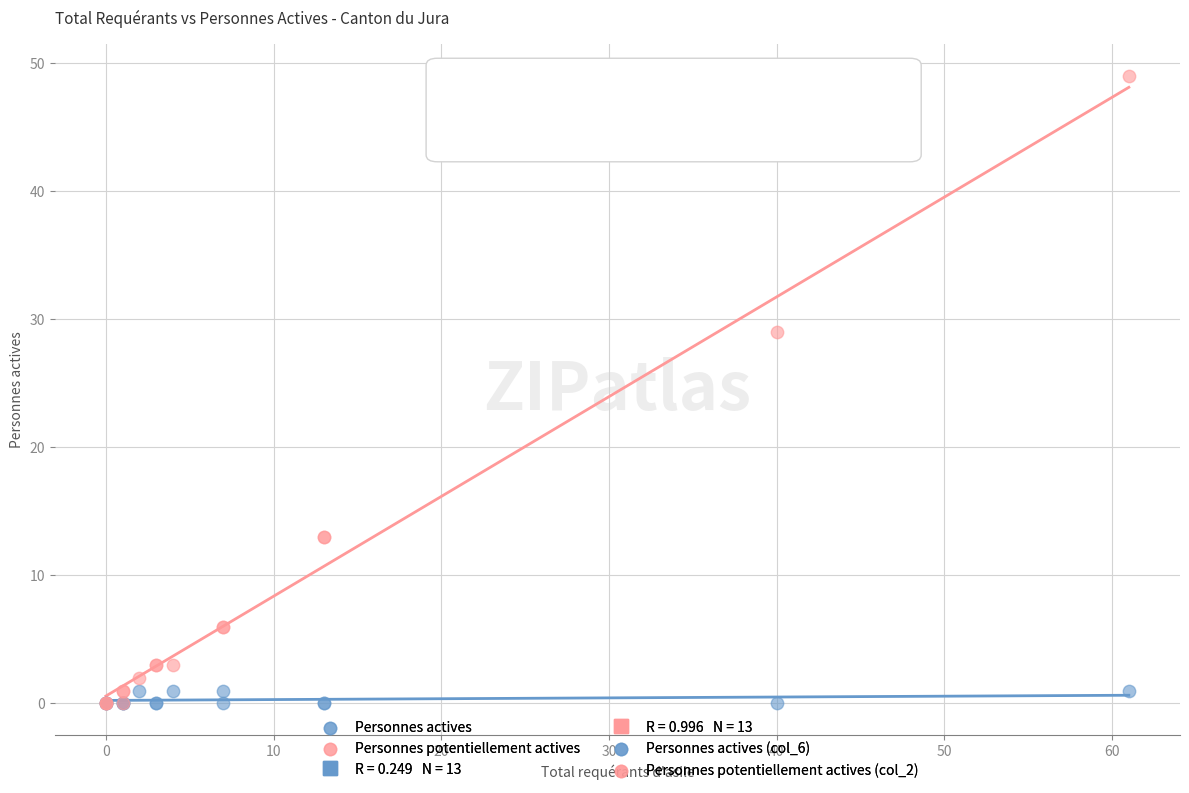

Across all series, what Y value is closest to 24?

29